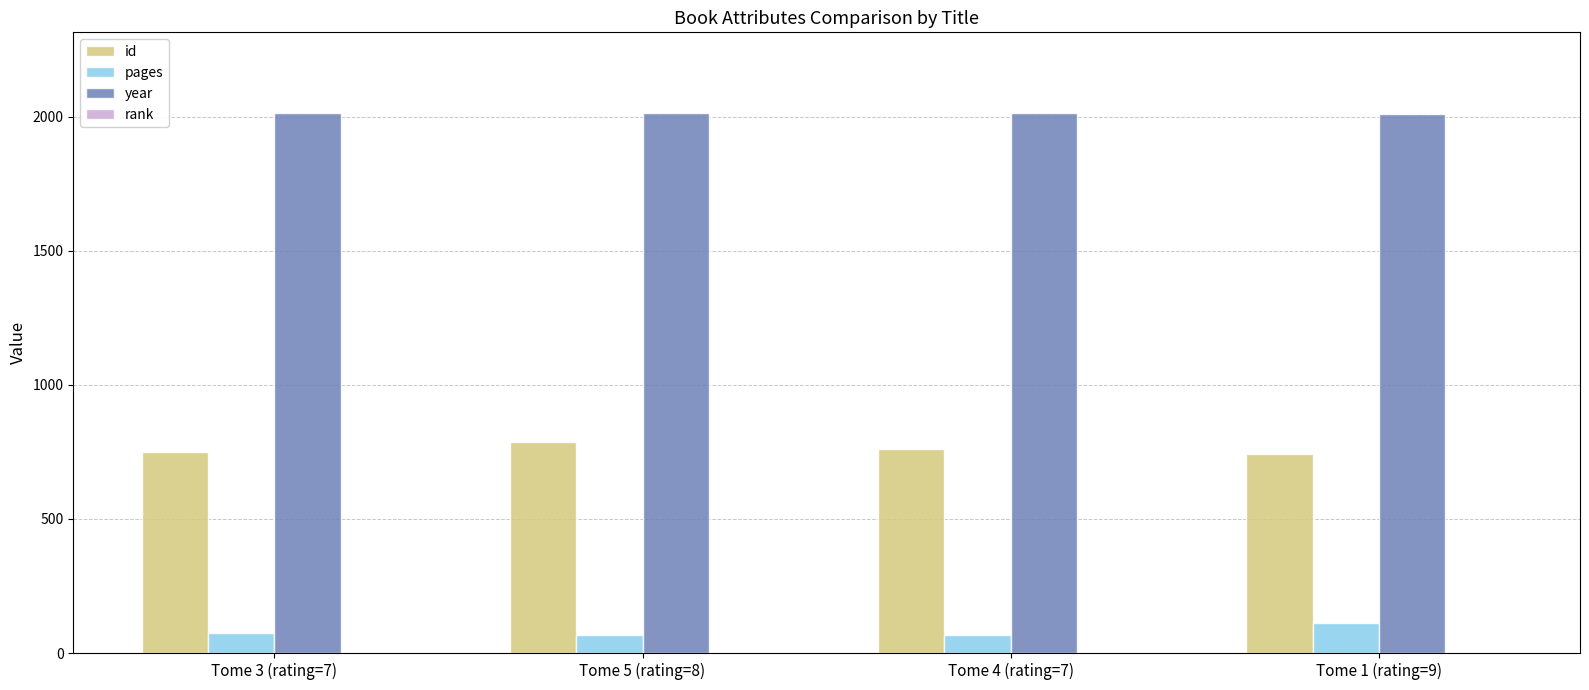

The value of year at Tome 1 (rating=9) is 2009. True or false?

True